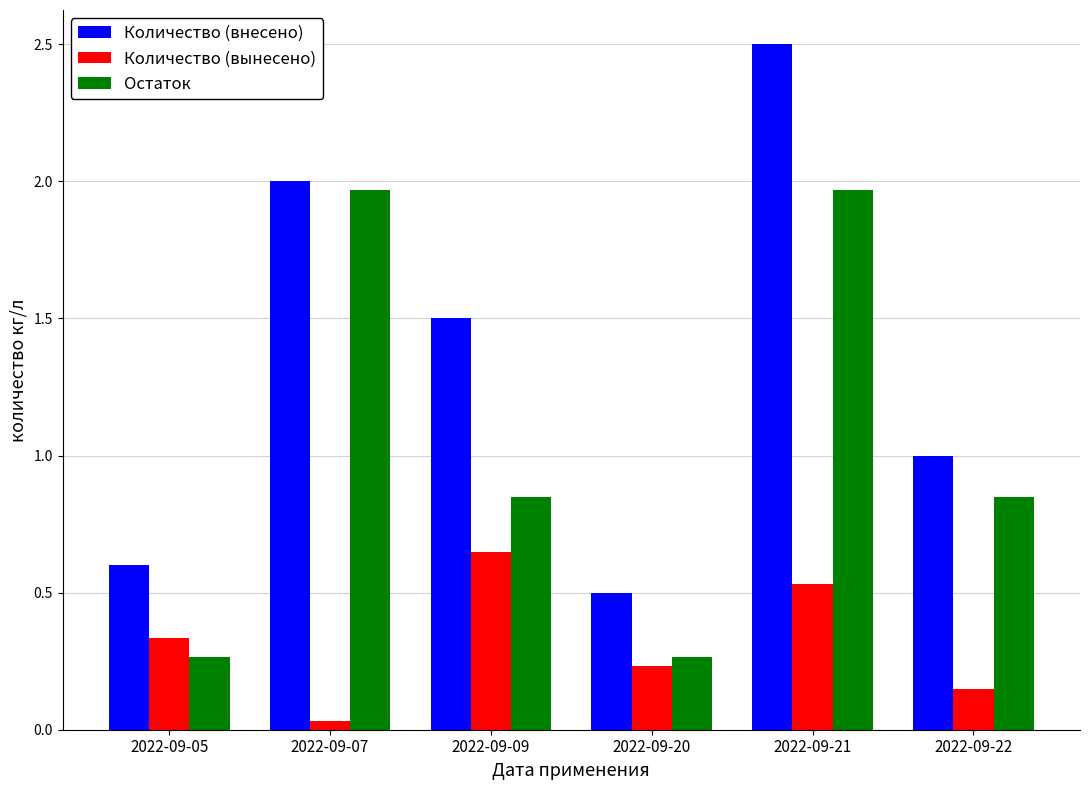

Rank the series by their average value, from highest to lowest.

Количество (внесено), Остаток, Количество (вынесено)